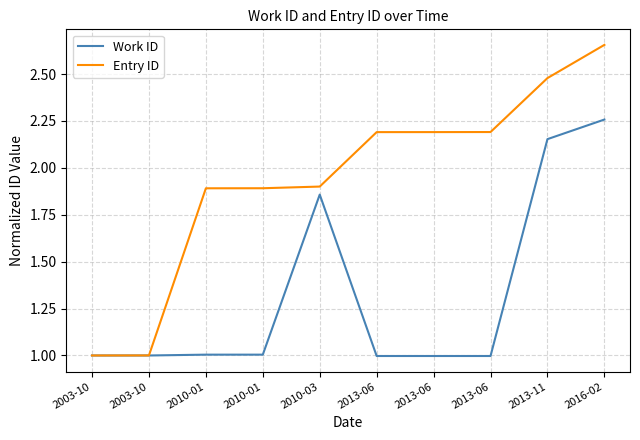

What is the difference between the maximum and minimum values in the Entry ID series?

1.7